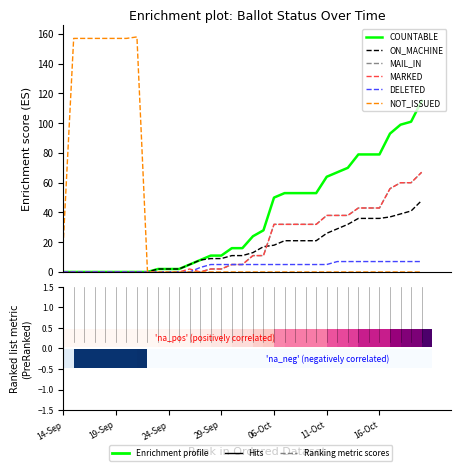

What is the label of the 12th bar from the right?

23